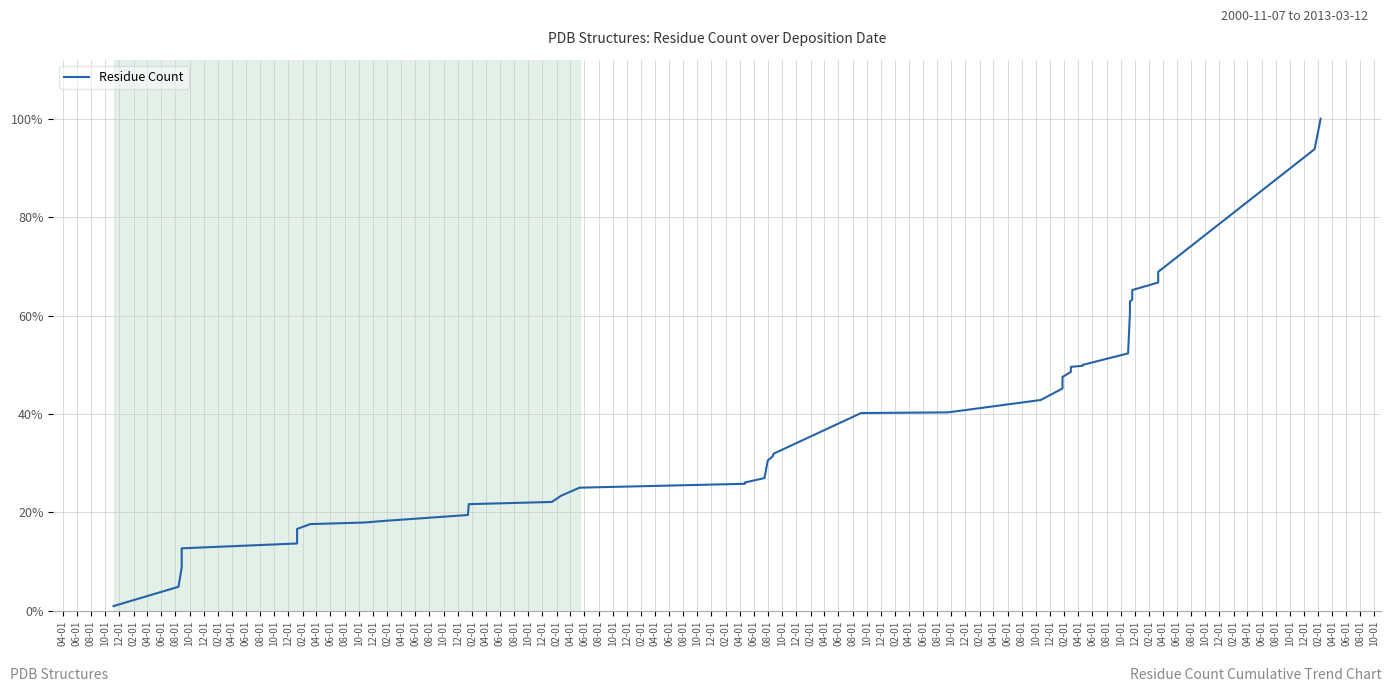

What is the value of the 7th point from the left?

1.0